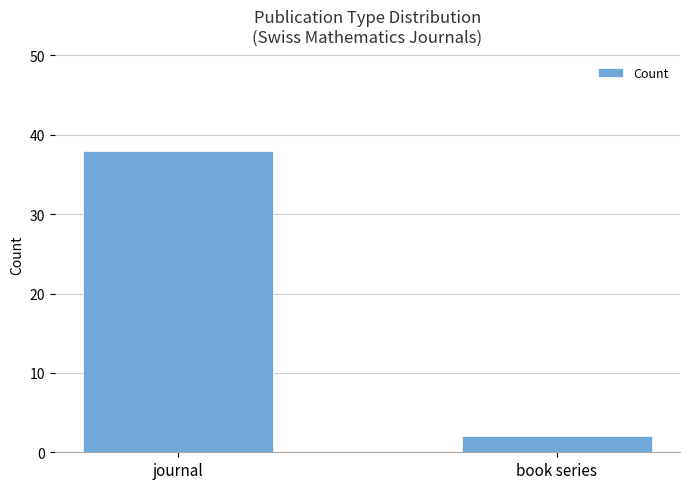

What is the change in value from journal to book series?

-36